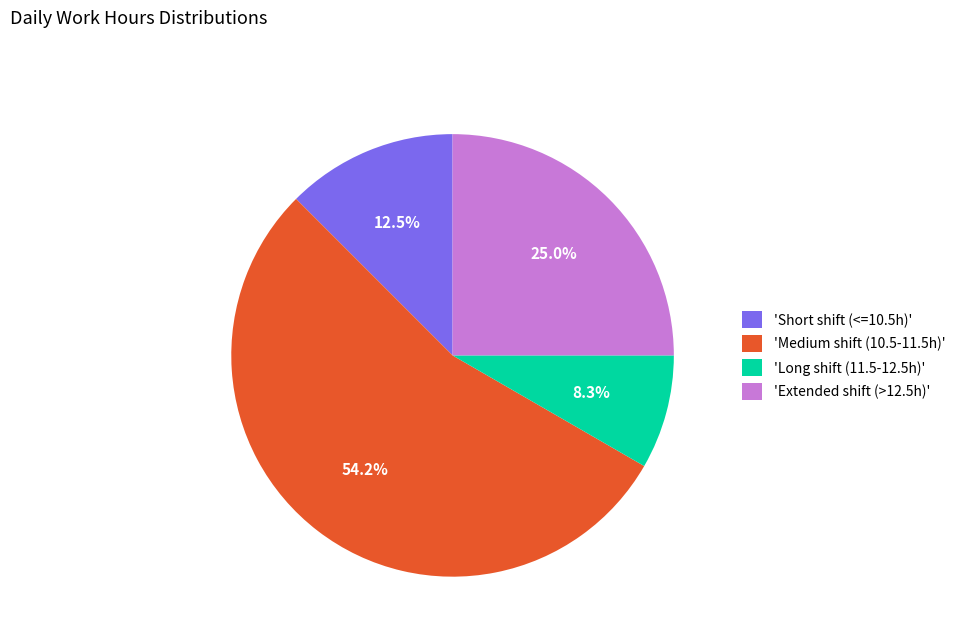

Do 'Long shift (11.5-12.5h)' and 'Medium shift (10.5-11.5h)' together represent more than half of the pie?

Yes